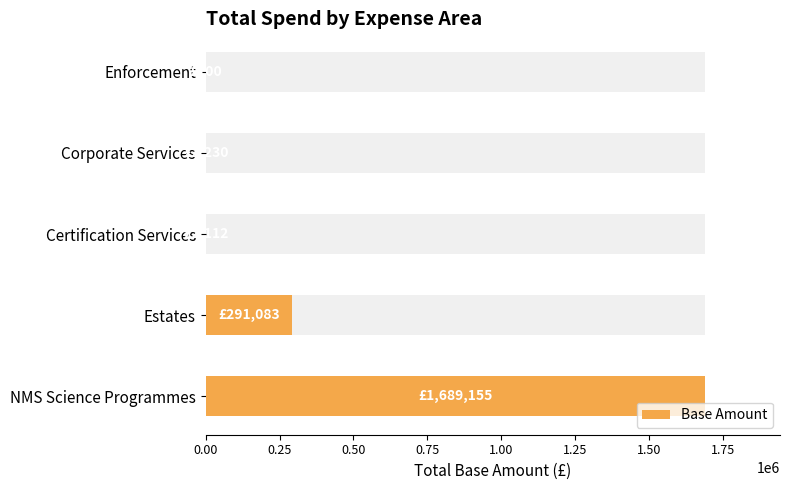

Count the number of data series in this chart.

1